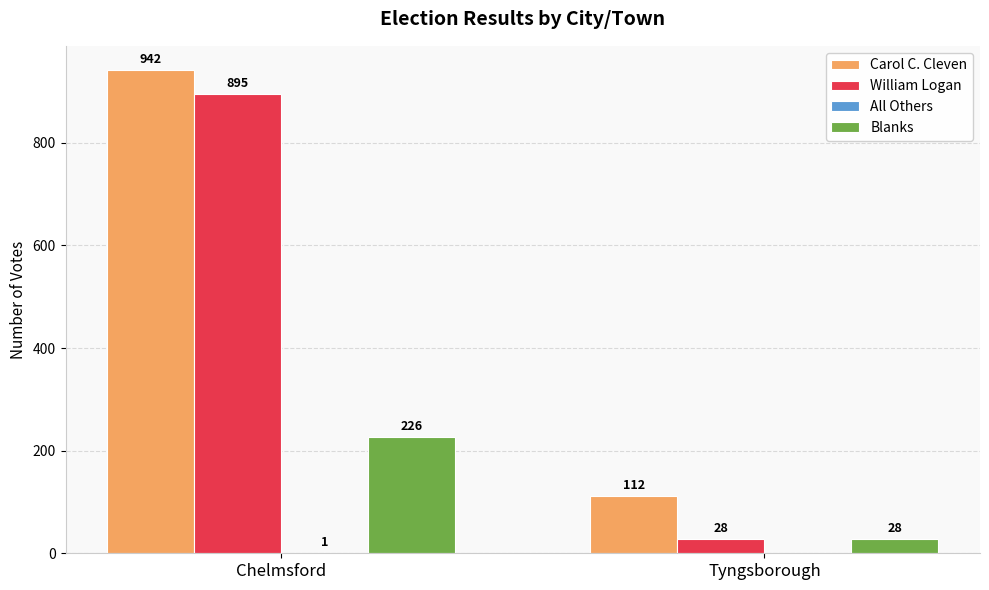

Count the Blanks values in the range 28 to 226.

2